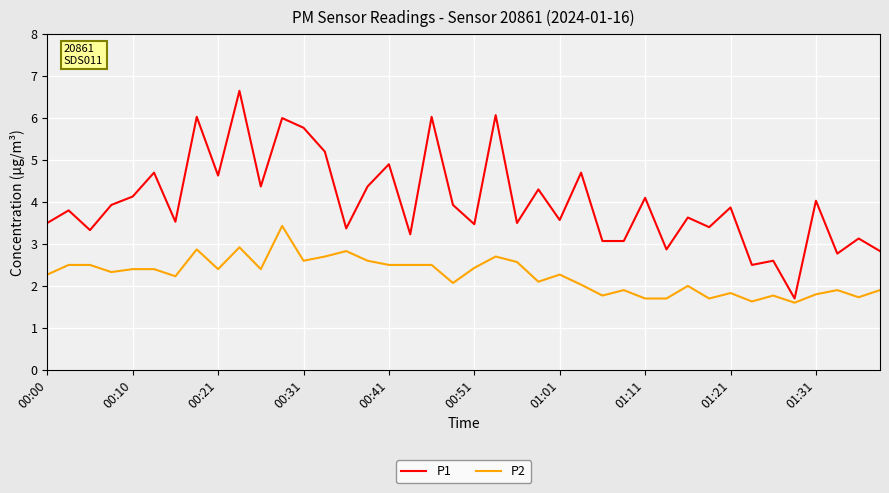

Which series has the widest spread of values?

P1